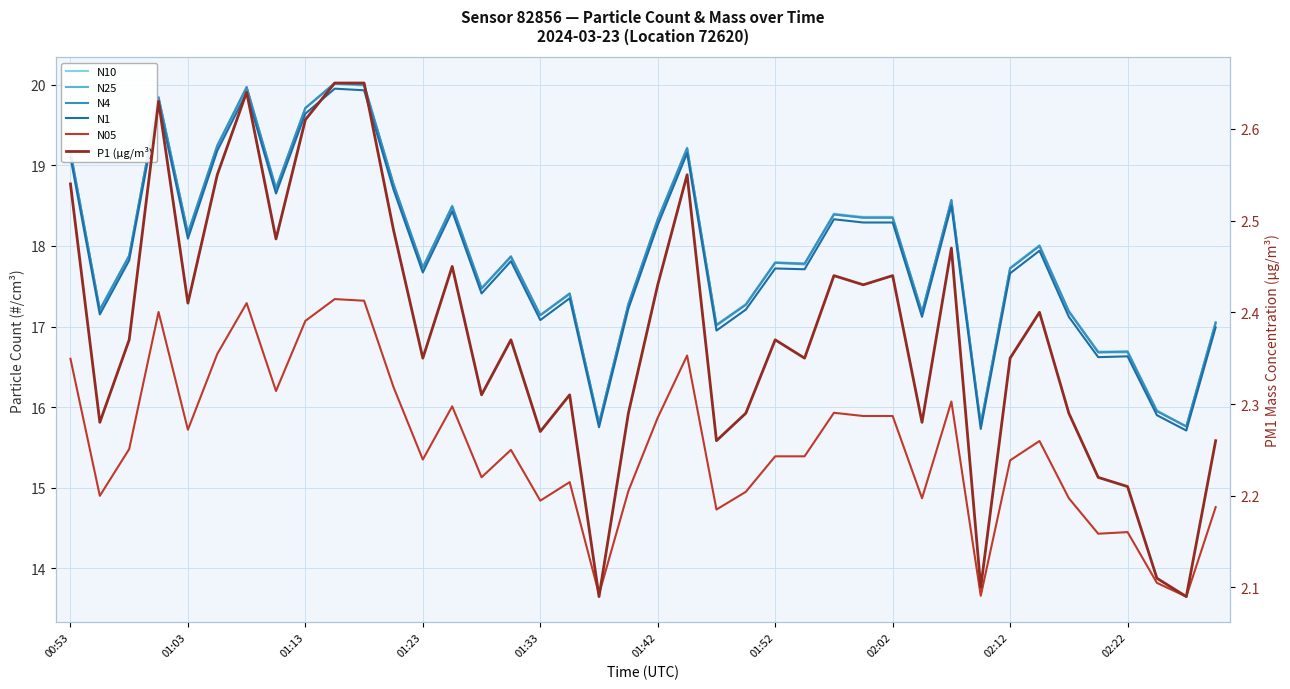

Which series has the largest range (max minus min)?

N10